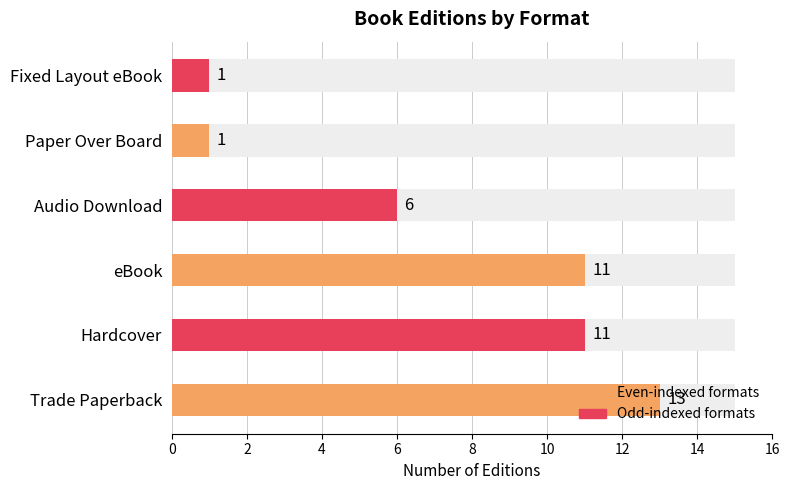

List the labels in order of value, largest first.

Trade Paperback, eBook, Hardcover, Audio Download, Paper Over Board, Fixed Layout eBook